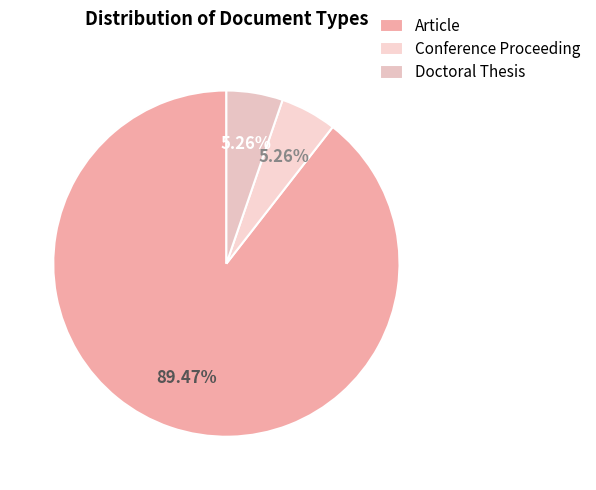

Between Article and Conference Proceeding, which is larger?

Article